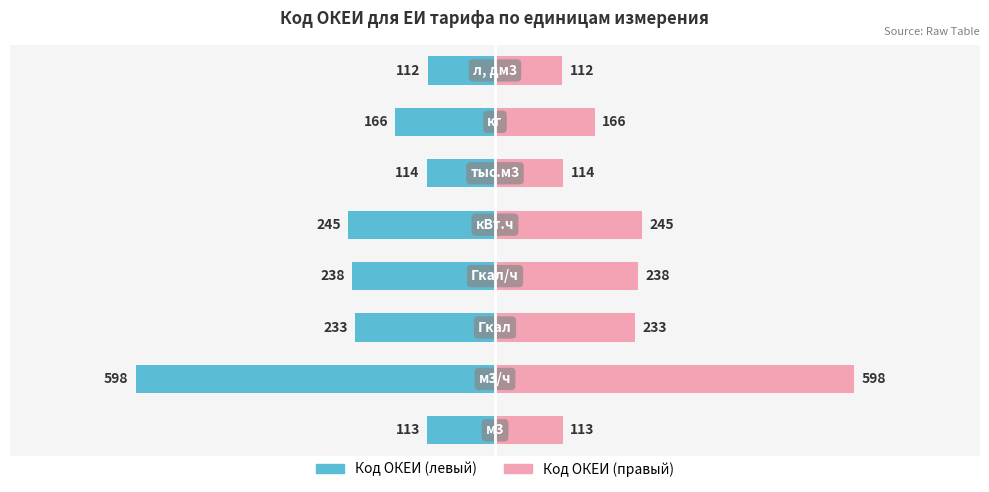

Reading right to left, list all the values displayed in this chart.

Код ОКЕИ (левый): -112	-166	-114	-245	-238	-233	-598	-113
Код ОКЕИ (правый): 112	166	114	245	238	233	598	113